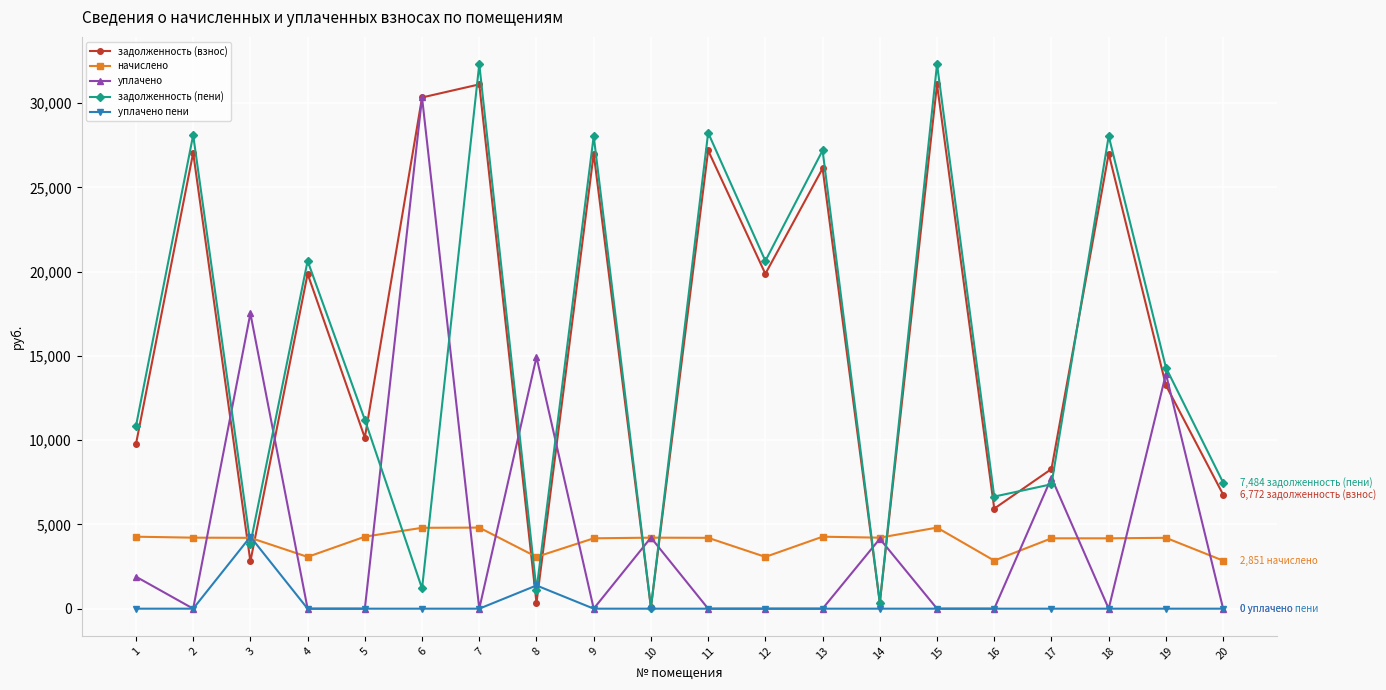

Which series has the largest range (max minus min)?

задолженность (пени)